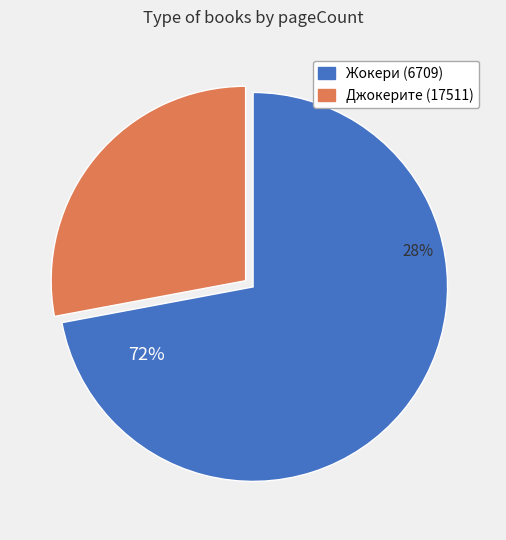

To the nearest percent, what is the average slice percentage?

50%